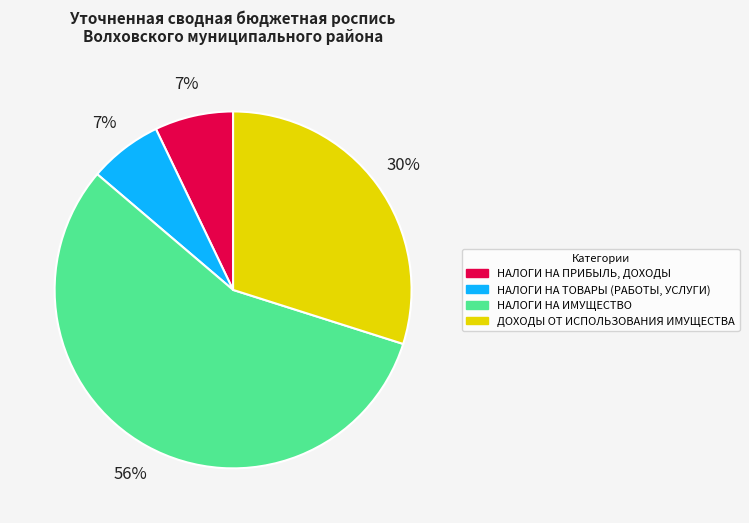

To the nearest percent, what is the combined percentage of ДОХОДЫ ОТ ИСПОЛЬЗОВАНИЯ ИМУЩЕСТВА and НАЛОГИ НА ПРИБЫЛЬ, ДОХОДЫ?

37%